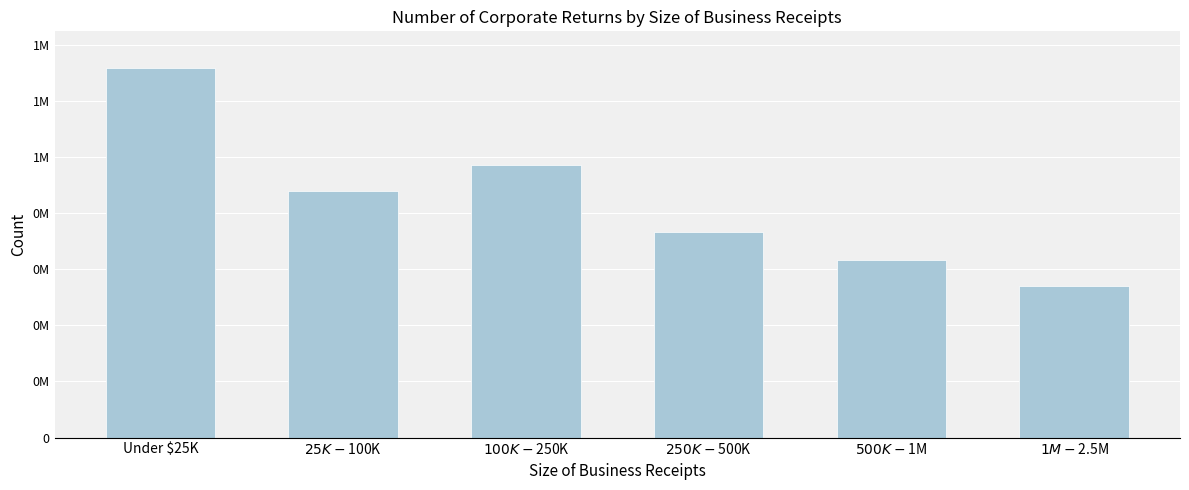

Are the bars horizontal?

No